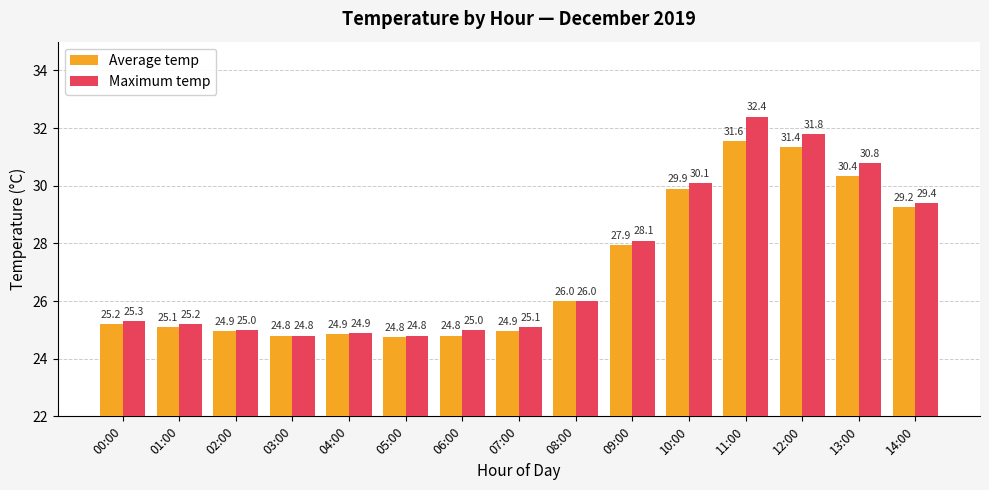

What is the sum of all Maximum temp values?

408.7